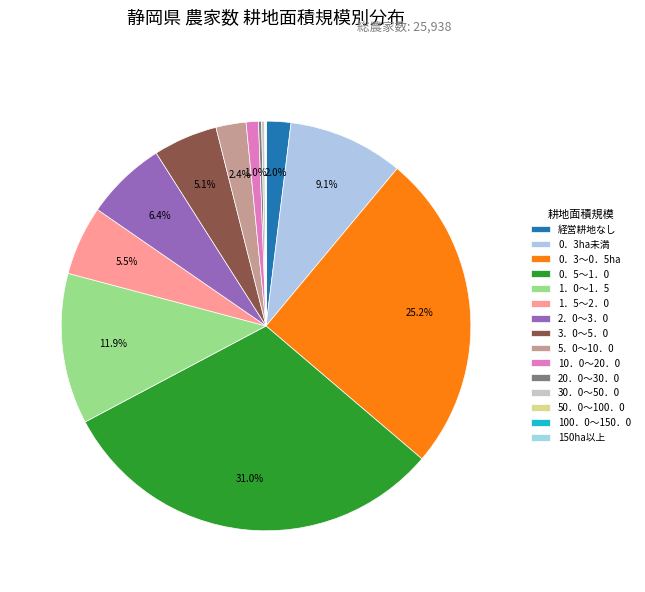

How much of the chart is everything except 経営耕地なし?

98.0%